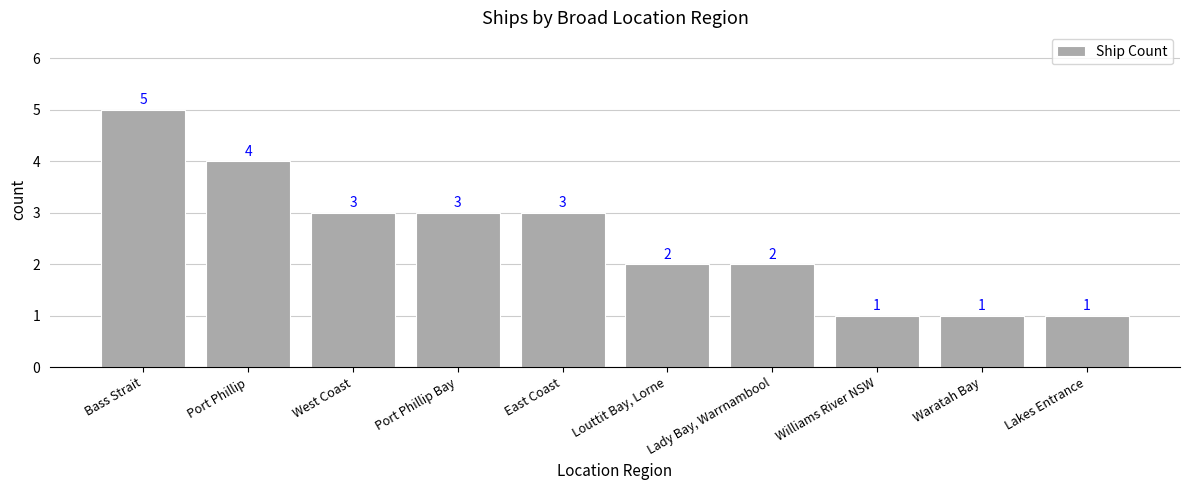

What is the sum of all values?

25